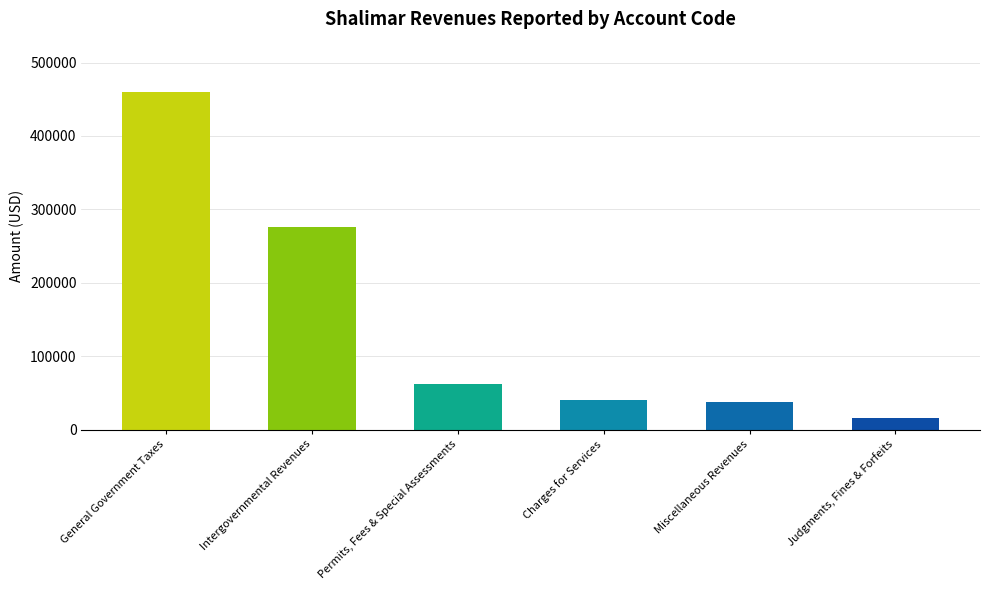

Reading right to left, extract all data points from this chart.

16227	37871	40563	62416	276159	459541